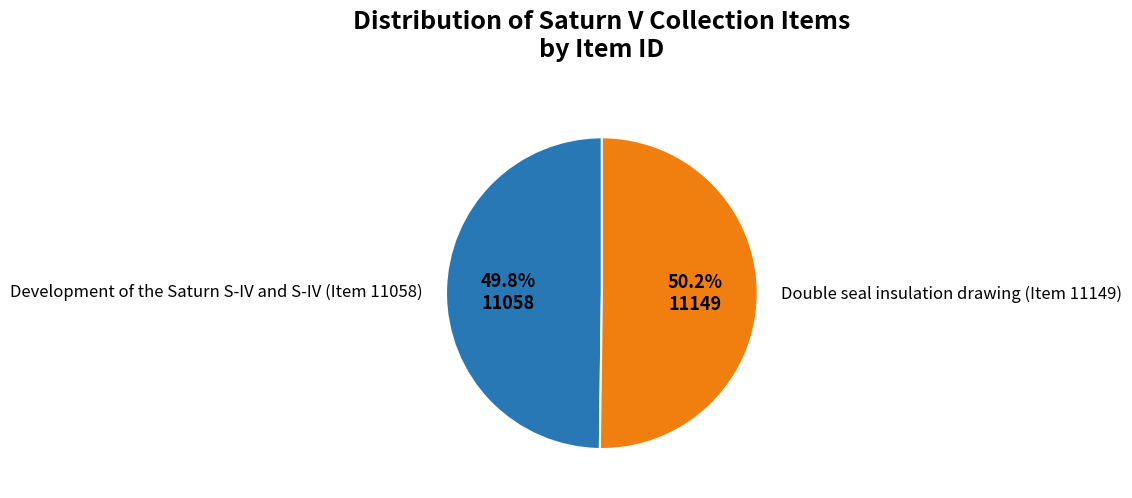

To the nearest percent, what is the average slice percentage?

50%